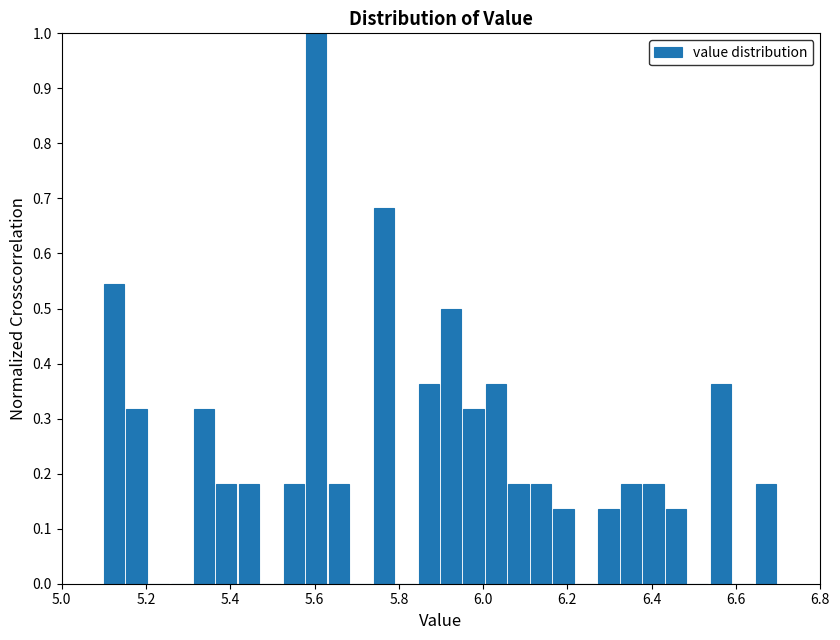

Around what value on the x-axis is the tallest bar? Give the approximate position of its centre, as read against the axis.

5.60